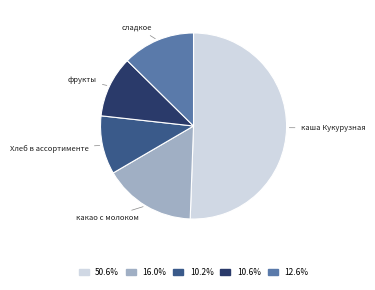

What is the ratio of the value at фрукты to the value at Хлеб в ассортименте?

1.0